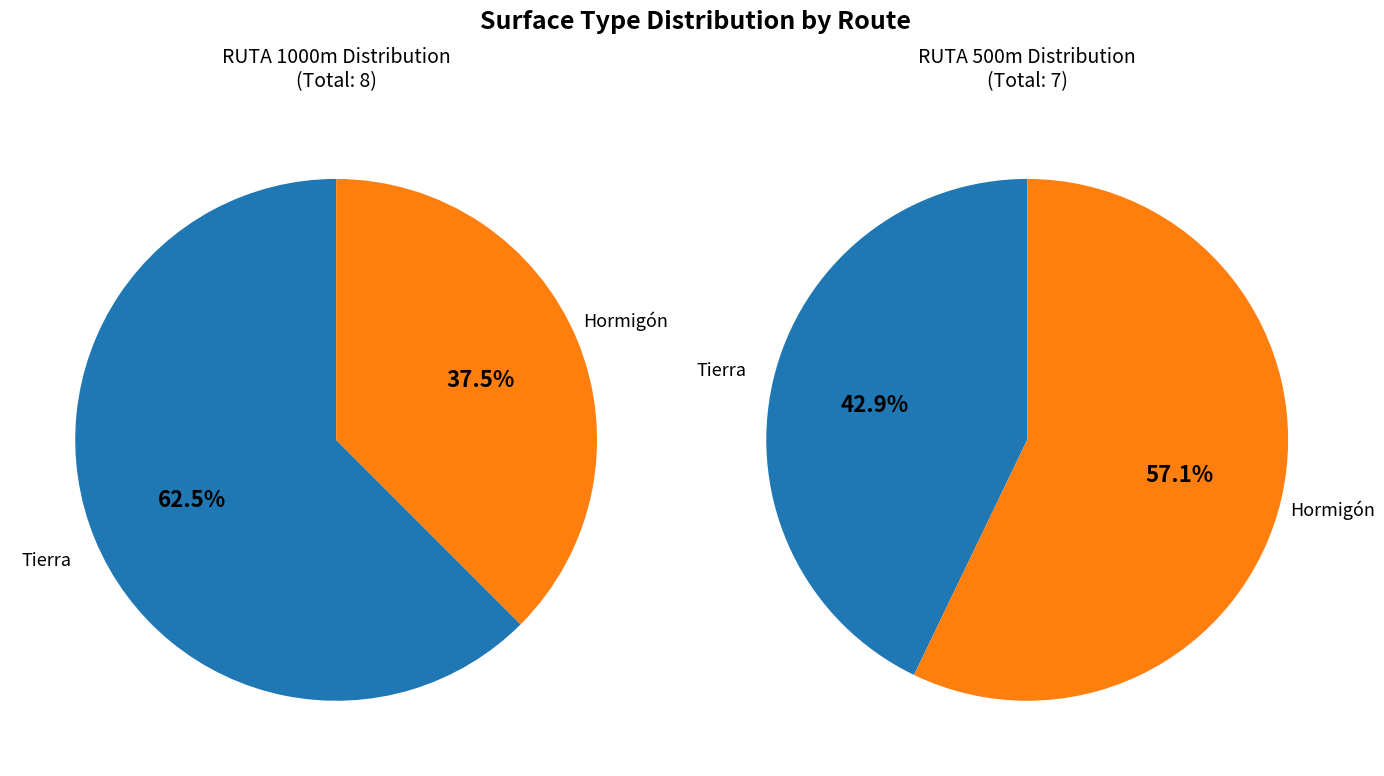

Count the number of slices in the pie.

2